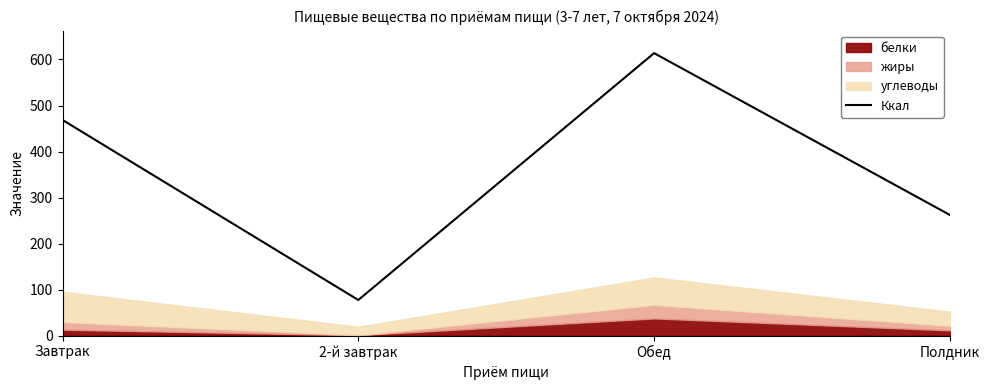

What is the label of the 4th point from the left?

Полдник